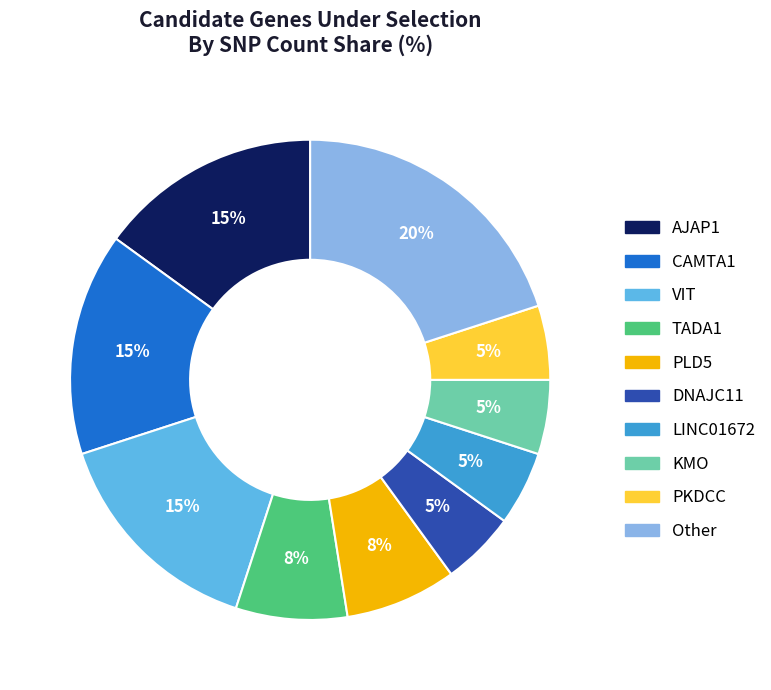

To the nearest percent, what is the difference between the largest and smallest slice percentages?

15%